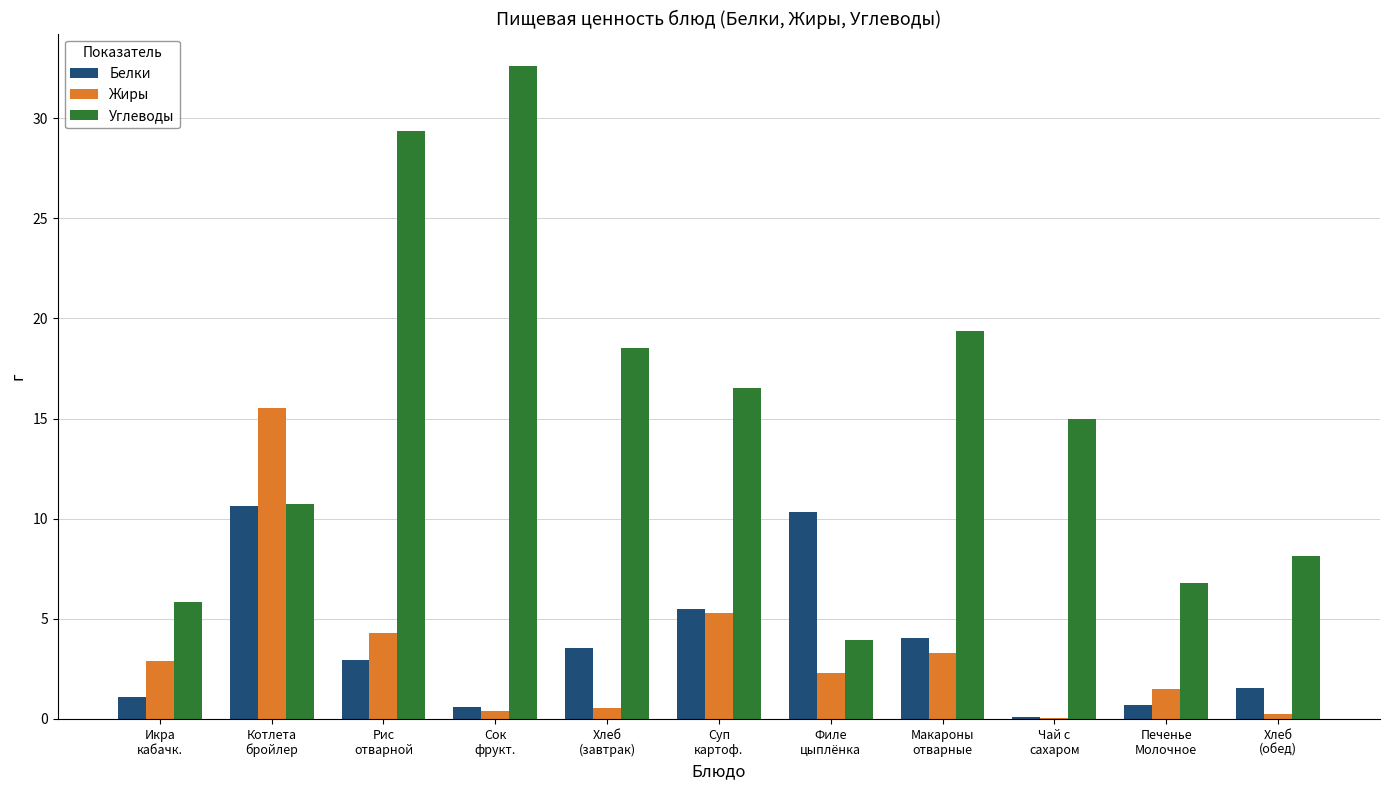

Where does the Белки series first go above 2?

Котлета
бройлер